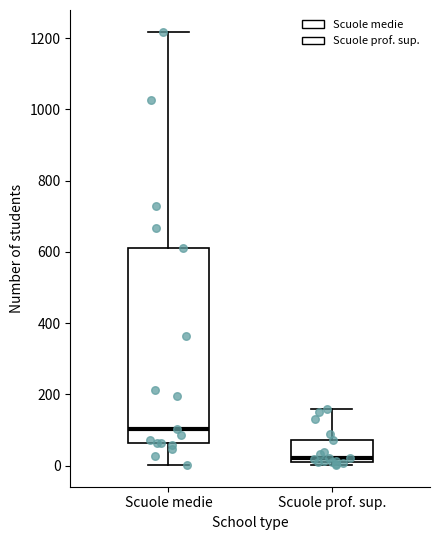

Which box is the tallest, from its lower edge to its upper edge?

Scuole medie